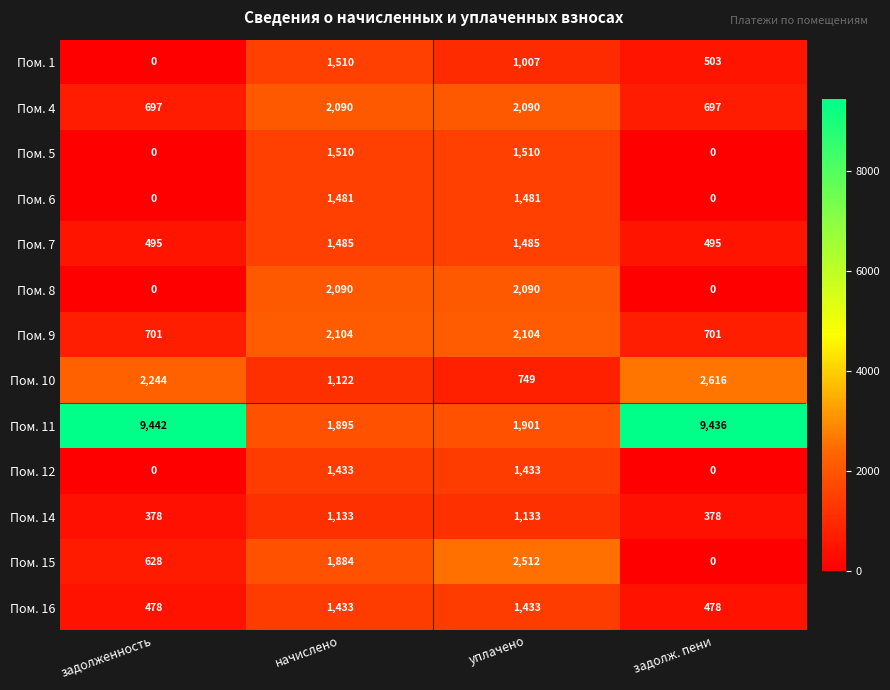

How many distinct data groups are displayed?

13